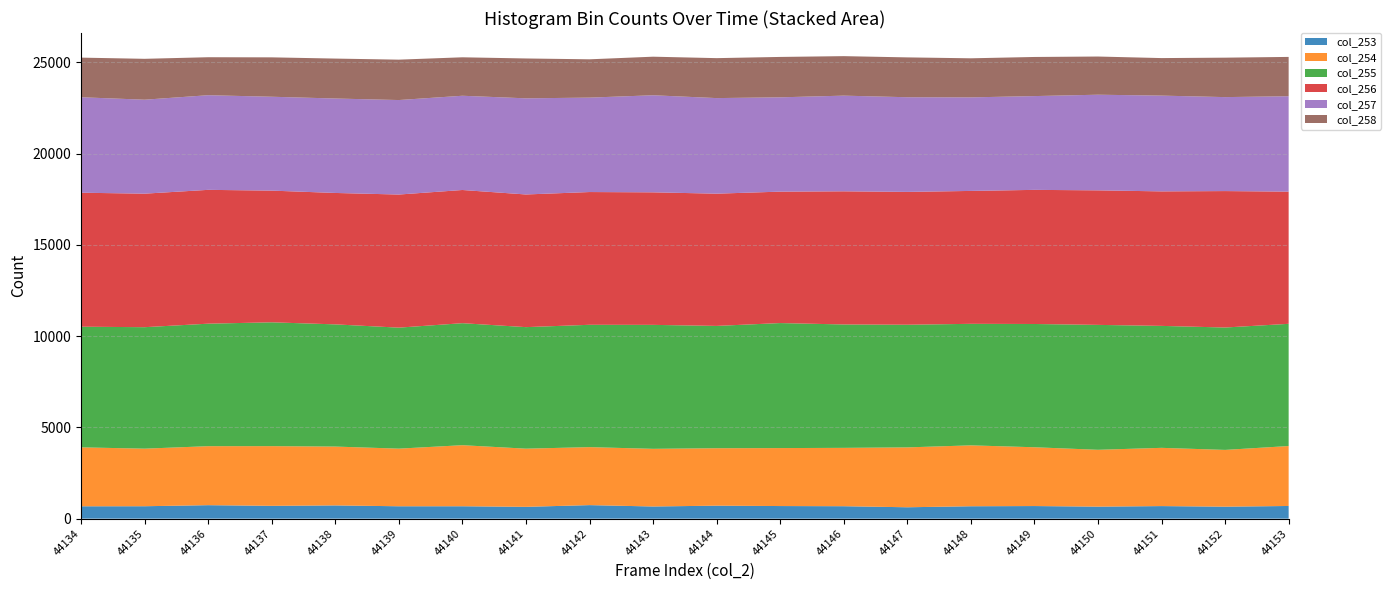

Reading left to right, list all the values displayed in this chart.

col_253: 44134=677	44135=680	44136=738	44137=702	44138=725	44139=678	44140=679	44141=647	44142=741	44143=666	44144=711	44145=690	44146=681	44147=623	44148=679	44149=690	44150=658	44151=688	44152=656	44153=694
col_254: 44134=3229	44135=3154	44136=3232	44137=3270	44138=3224	44139=3157	44140=3345	44141=3187	44142=3177	44143=3159	44144=3147	44145=3176	44146=3197	44147=3281	44148=3336	44149=3221	44150=3114	44151=3191	44152=3110	44153=3284
col_255: 44134=6609	44135=6655	44136=6711	44137=6784	44138=6694	44139=6629	44140=6684	44141=6658	44142=6702	44143=6791	44144=6701	44145=6849	44146=6760	44147=6719	44148=6658	44149=6753	44150=6843	44151=6681	44152=6705	44153=6695
col_256: 44134=7341	44135=7315	44136=7332	44137=7215	44138=7200	44139=7292	44140=7297	44141=7268	44142=7273	44143=7261	44144=7245	44145=7200	44146=7295	44147=7278	44148=7281	44149=7348	44150=7371	44151=7369	44152=7475	44153=7242
col_257: 44134=5230	44135=5148	44136=5185	44137=5143	44138=5174	44139=5177	44140=5163	44141=5267	44142=5173	44143=5318	44144=5236	44145=5167	44146=5241	44147=5186	44148=5125	44149=5138	44150=5239	44151=5247	44152=5148	44153=5227
col_258: 44134=2171	44135=2240	44136=2081	44137=2158	44138=2188	44139=2213	44140=2107	44141=2184	44142=2099	44143=2113	44144=2189	44145=2213	44146=2164	44147=2183	44148=2141	44149=2143	44150=2092	44151=2056	44152=2161	44153=2154